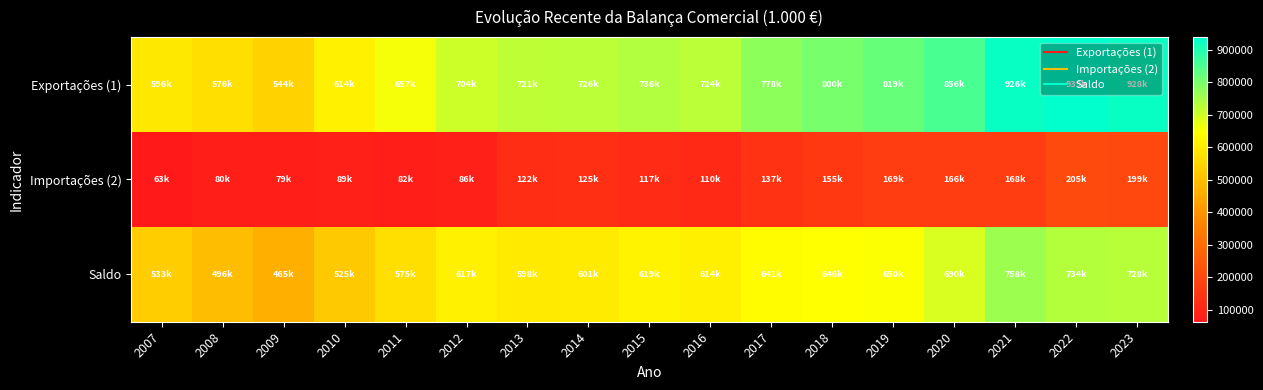

Which series has the largest total across all categories?

Exportações (1)